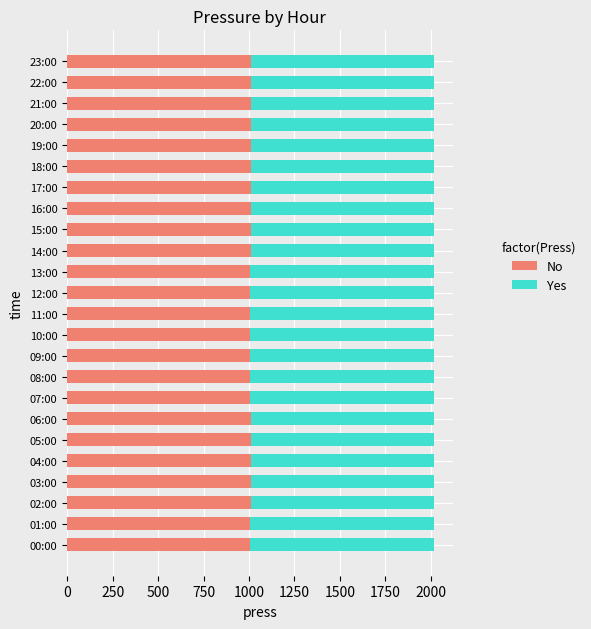

The value of No at 05:00 is 1009.4. True or false?

True